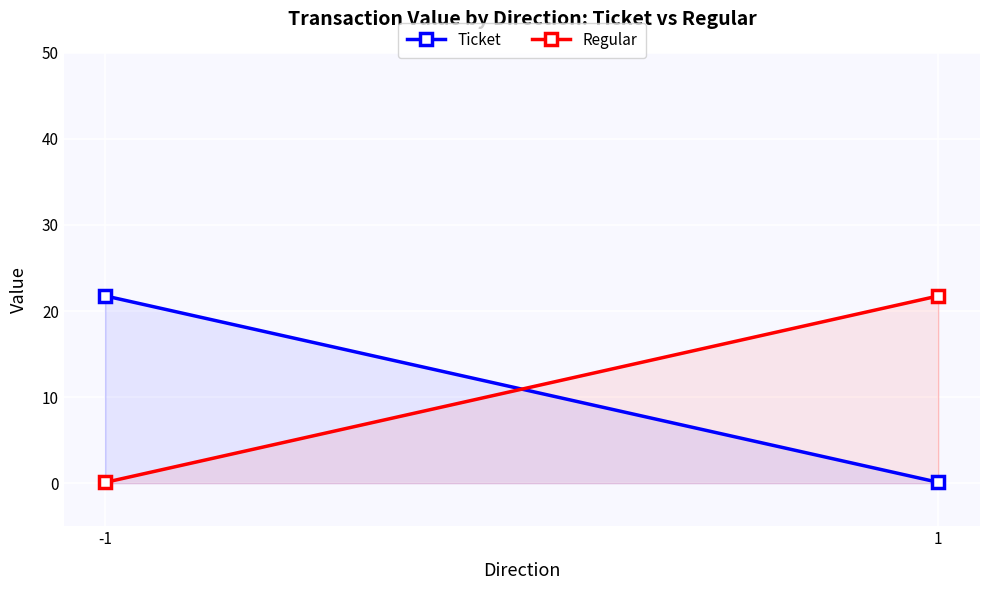

What is the smallest value displayed?

0.1